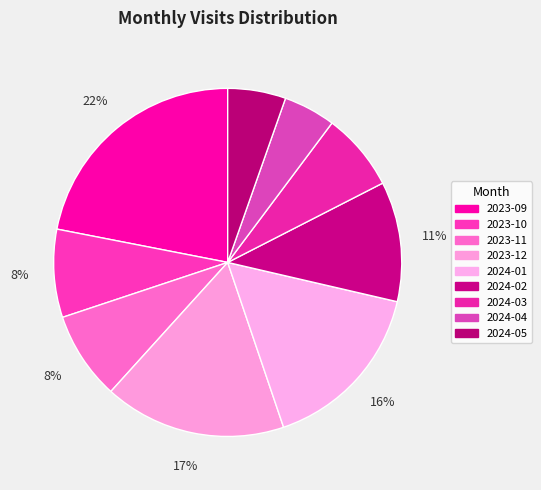

True or false: 2024-03 accounts for 20% of the total.

False